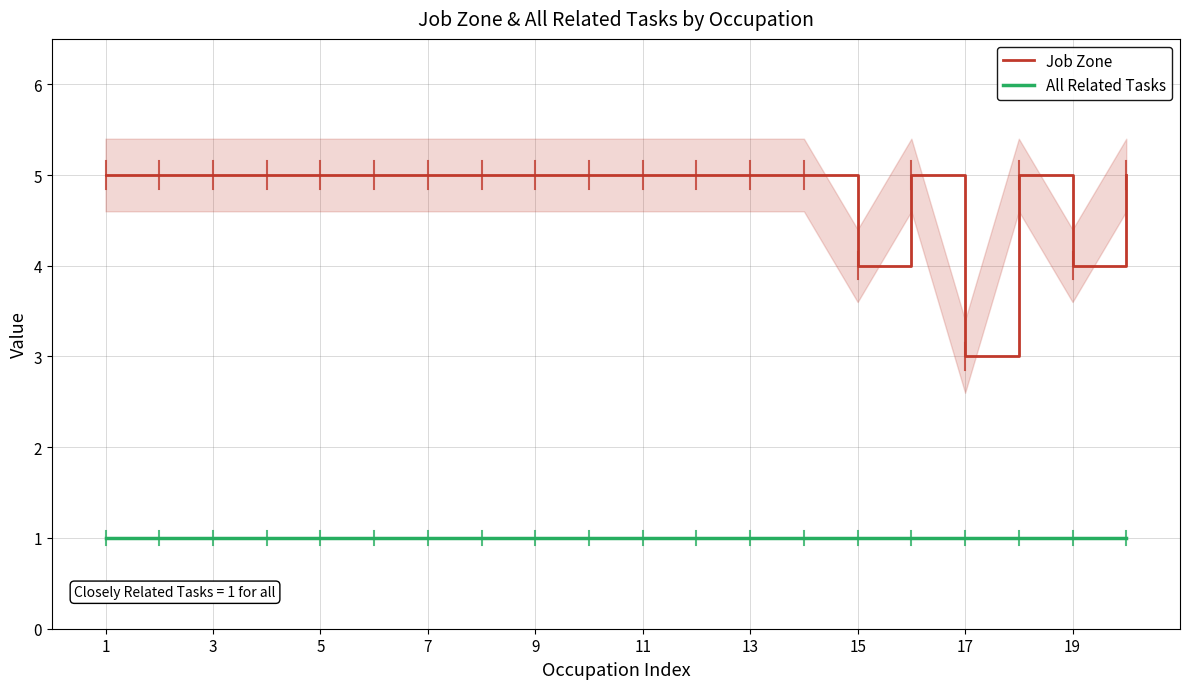

The Job Zone series shows 3 at 17. True or false?

True